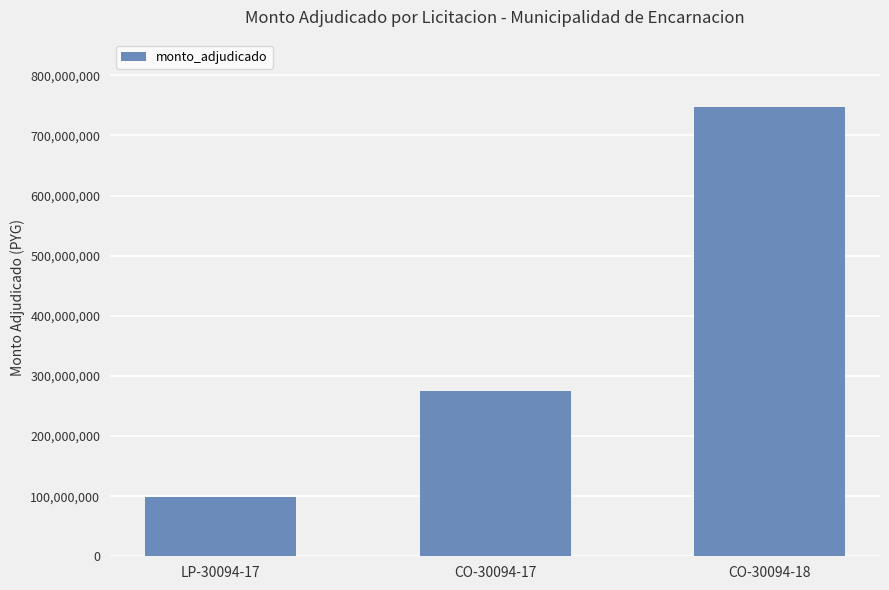

Does the chart contain stacked bars?

No